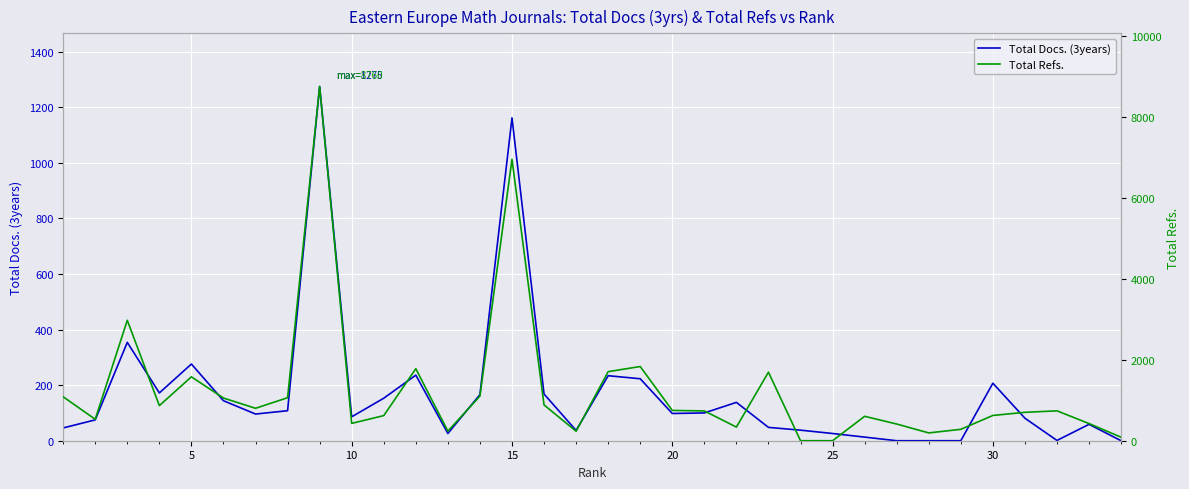

In Total Refs., how many points are lower than both neighbors (excluding endpoints)?

8